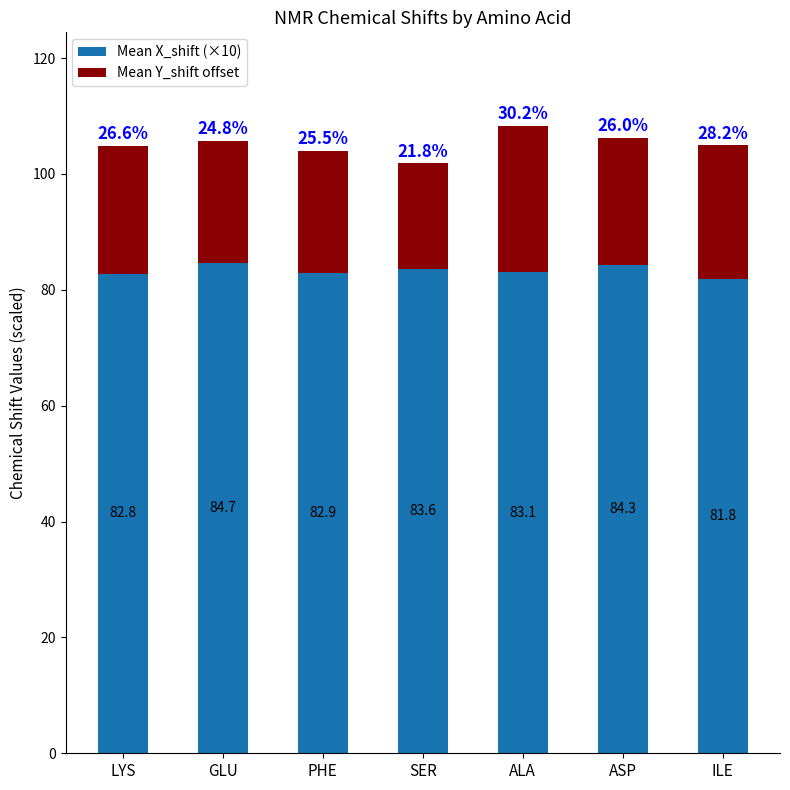

What are all the series names shown in the legend?

Mean X_shift (×10), Mean Y_shift offset